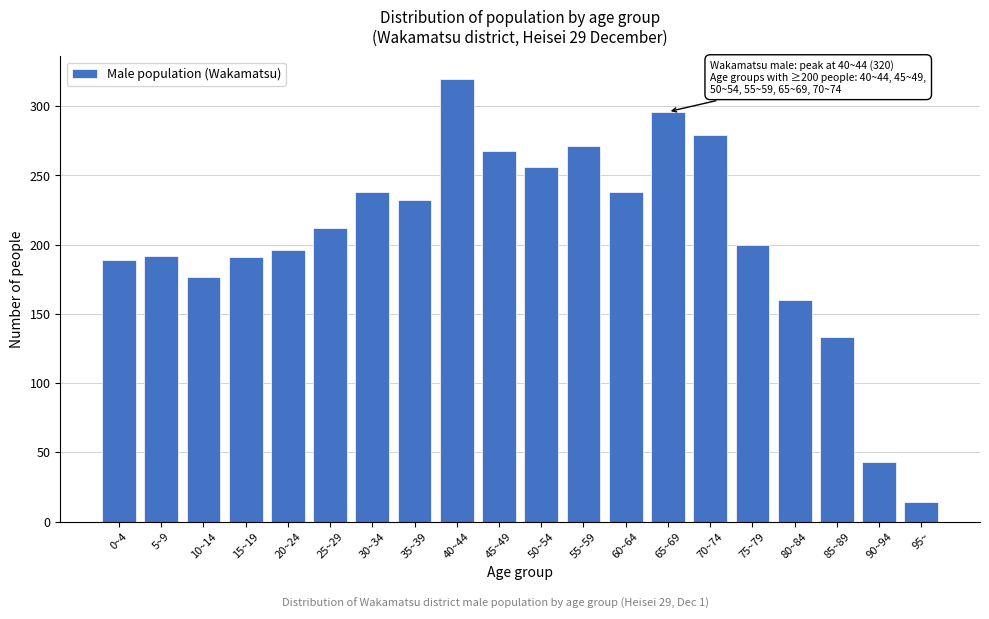

The chart shows a value of 160 at 80~84. True or false?

True